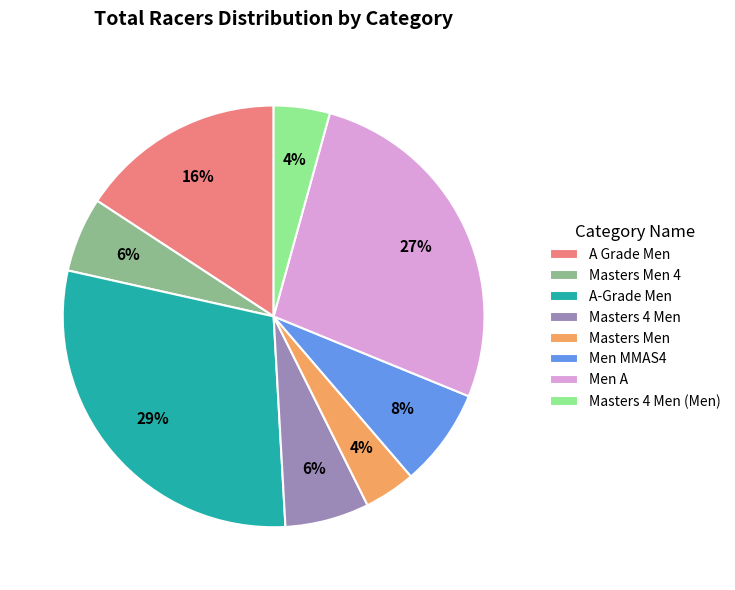

Which has a higher value, A-Grade Men or Masters Men?

A-Grade Men